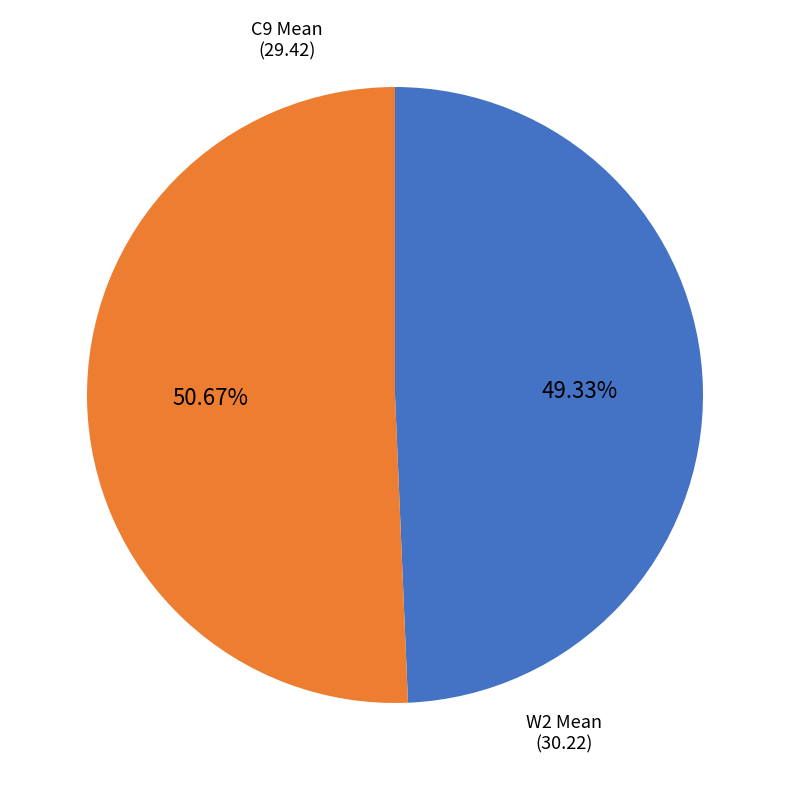

Does any single category account for the majority?

Yes